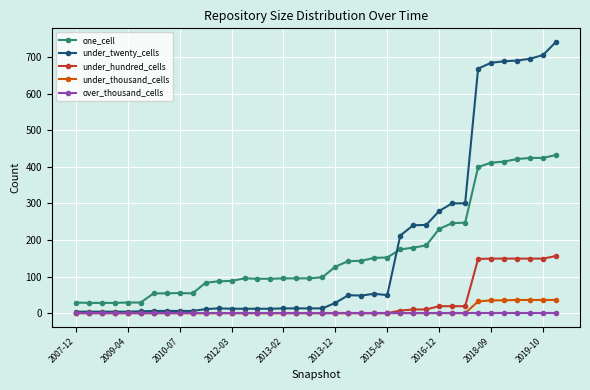

What is the maximum value shown in the chart?

741